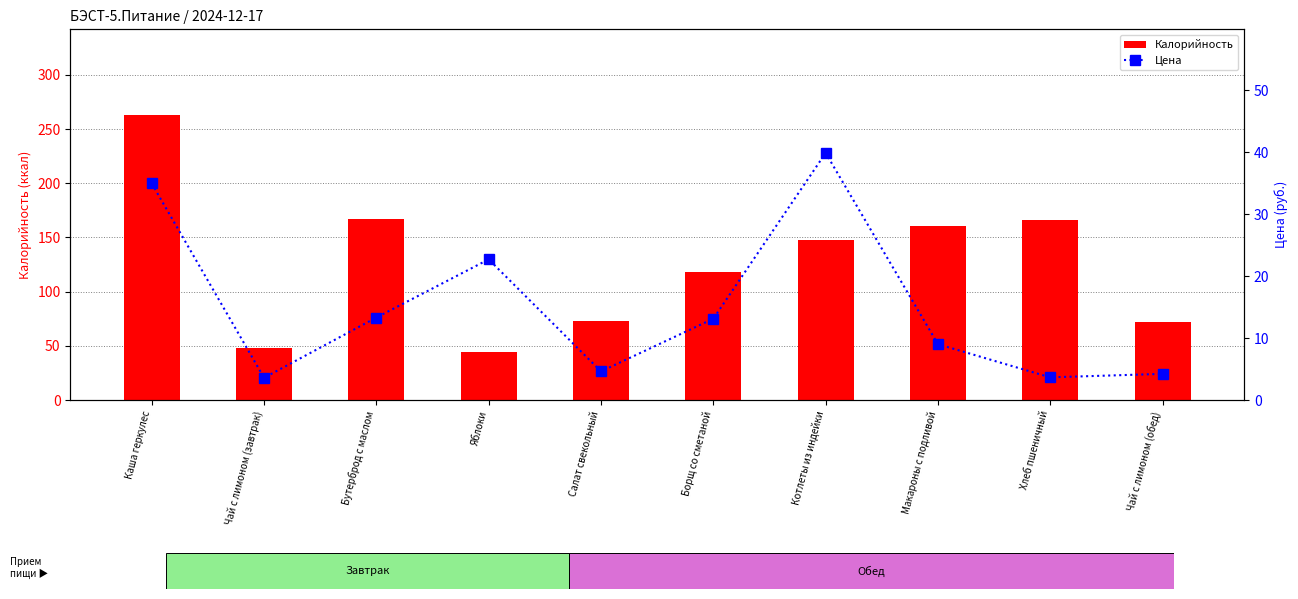

Rank the series by their maximum value, from highest to lowest.

Калорийность, Цена